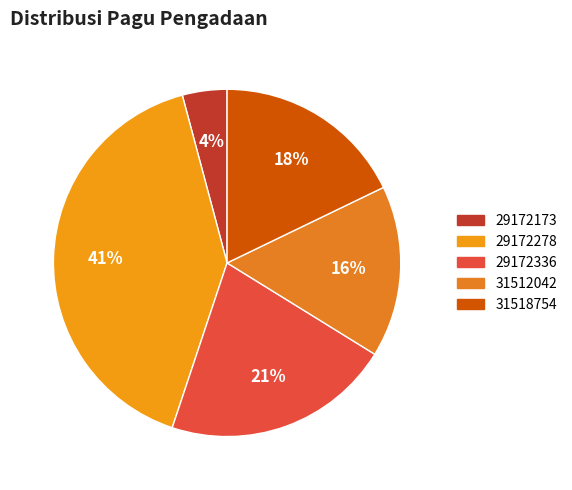

True or false: 31512042 accounts for 27% of the total.

False